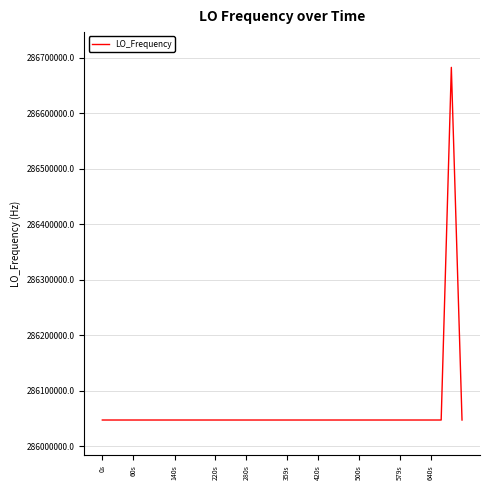

What is the minimum value shown in the chart?

286046998.1